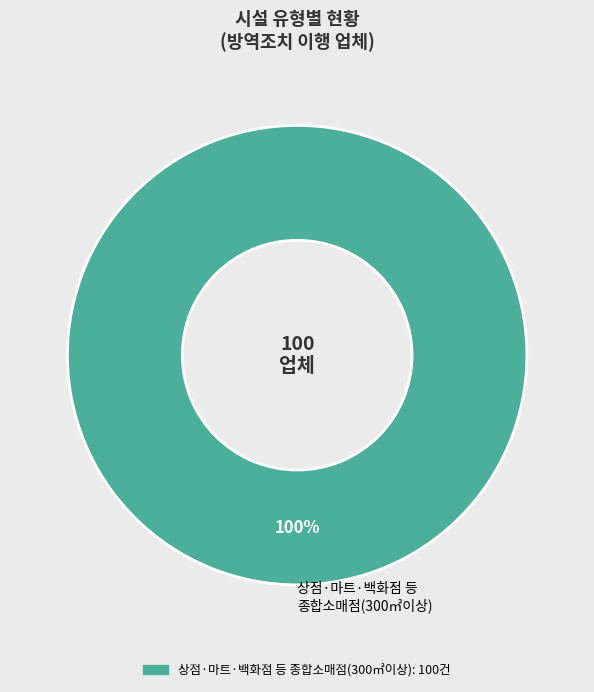

Which slice represents more than half of the pie?

상점·마트·백화점 등 종합소매점(300㎡이상)